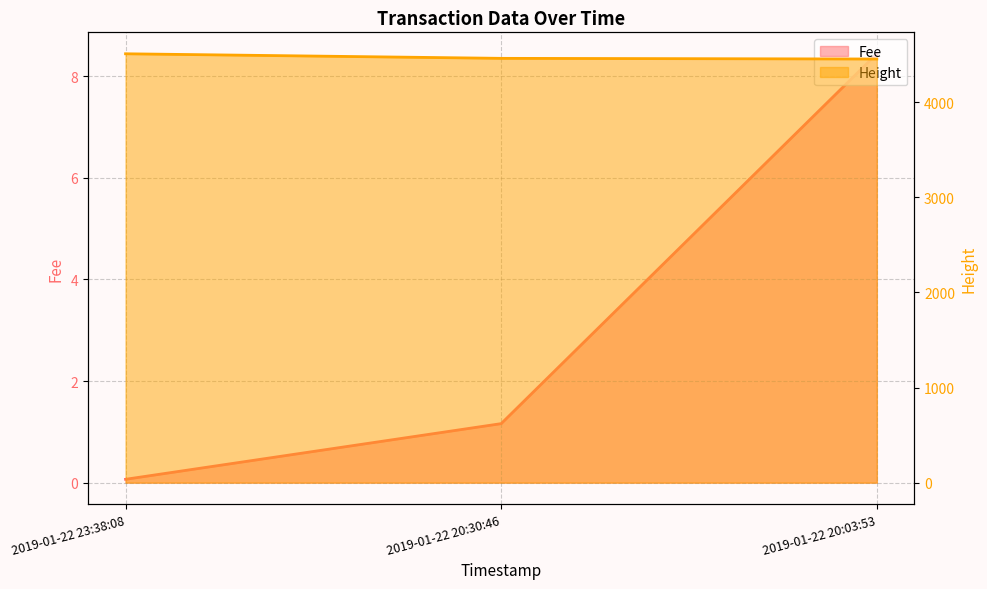

Which category has the lowest value in the Fee series?

2019-01-22 23:38:08